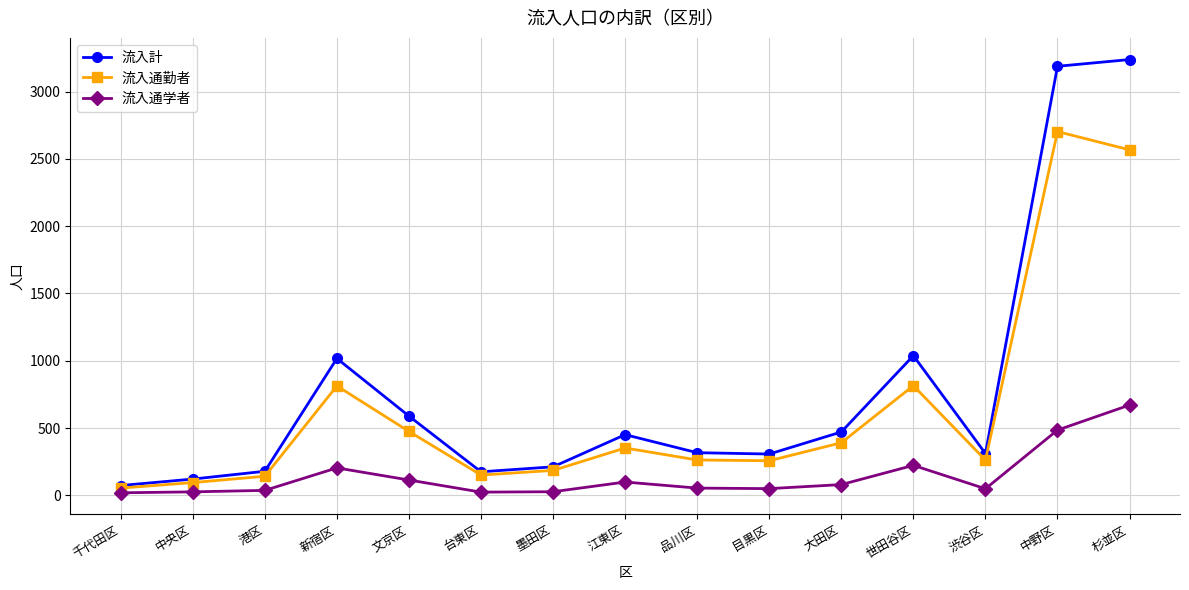

Which series has the largest range (max minus min)?

流入計